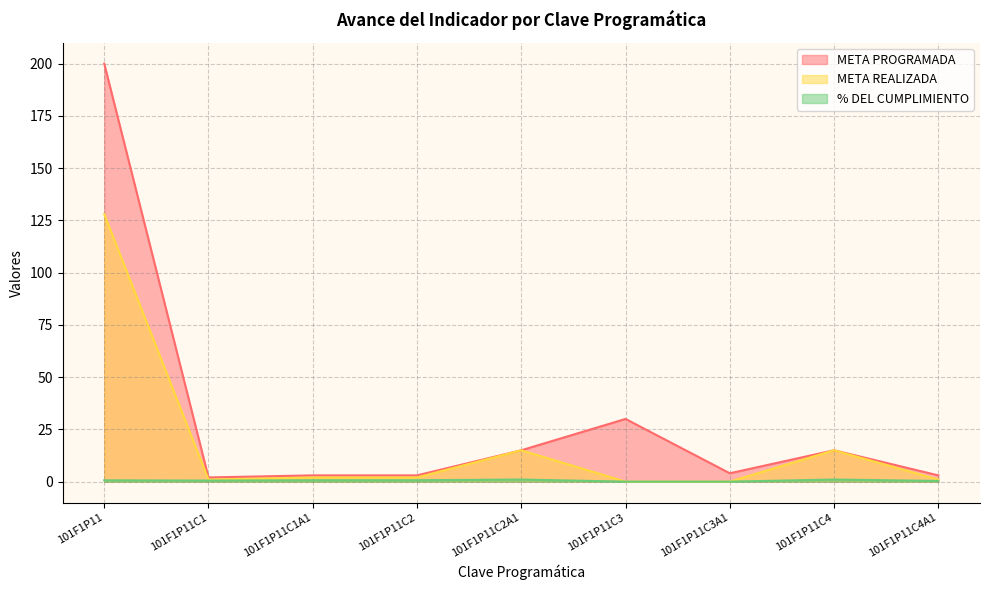

True or false: META REALIZADA has a value of 1.0 at 101F1P11C4A1.

True